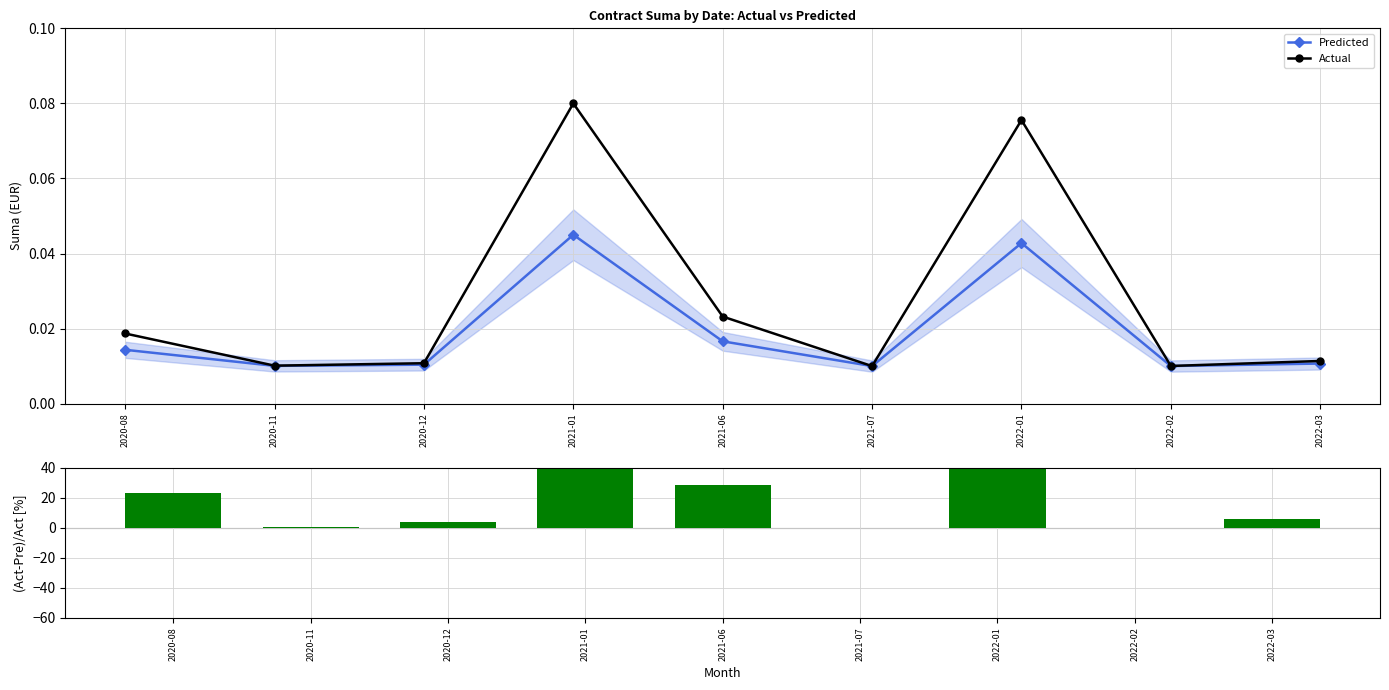

Where is the first local maximum for Actual?

2021-01